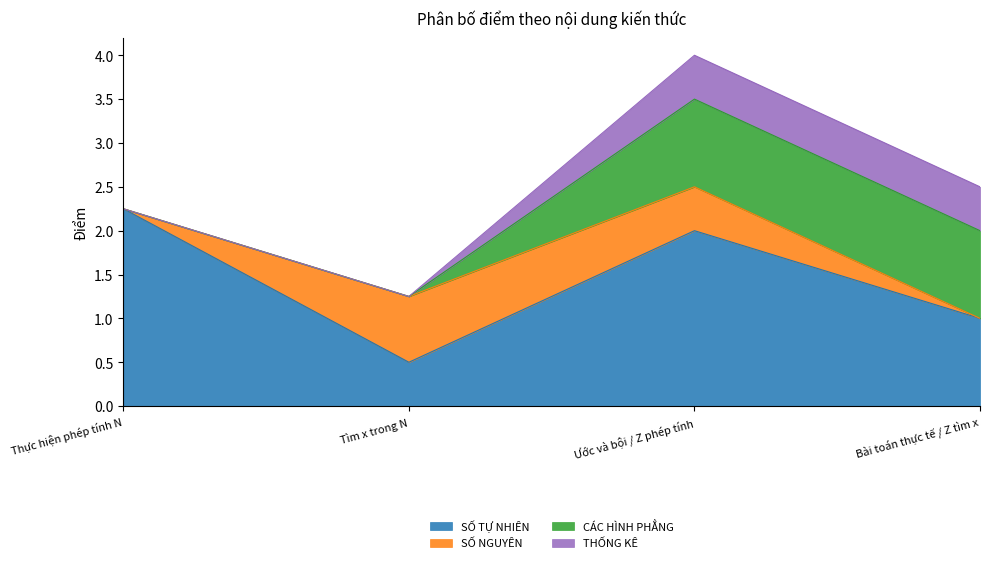

Rank the series at Tìm x trong N from highest to lowest value.

SỐ NGUYÊN, SỐ TỰ NHIÊN, CÁC HÌNH PHẲNG, THỐNG KÊ